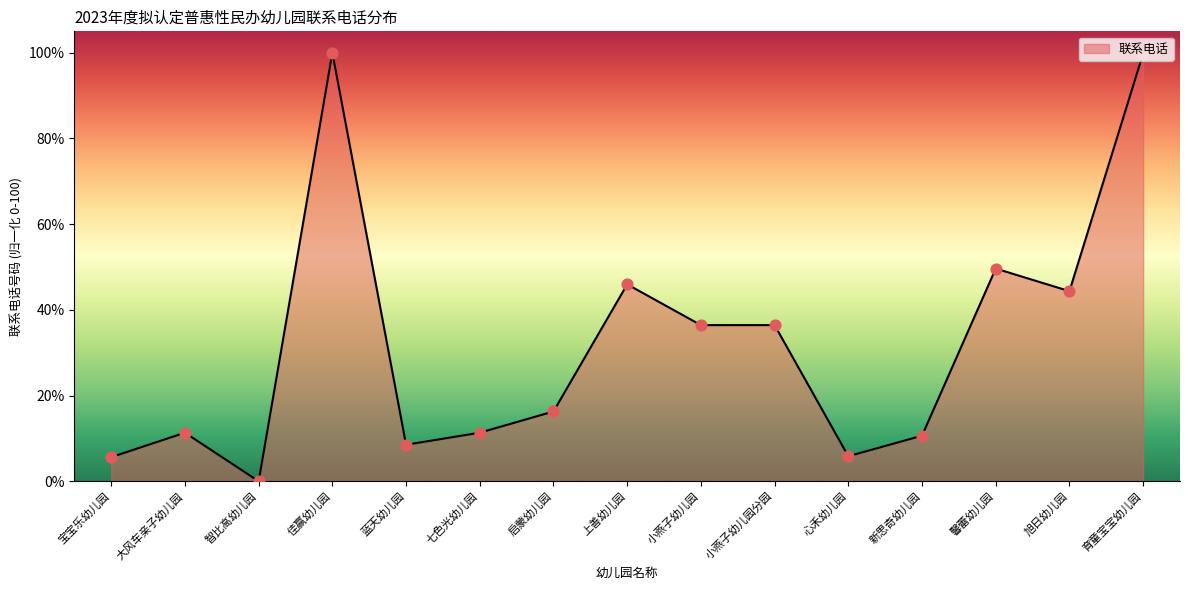

Approximately how many times larger is the value at 育童宝宝幼儿园 compared to 小燕子幼儿园?

2.7